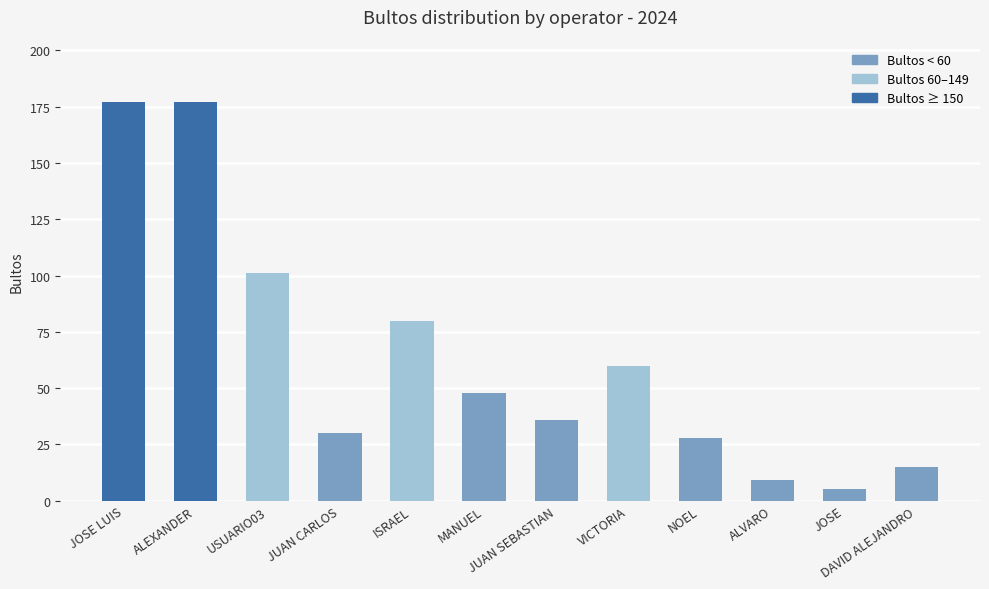

What is the difference between the second highest and second lowest values?

168